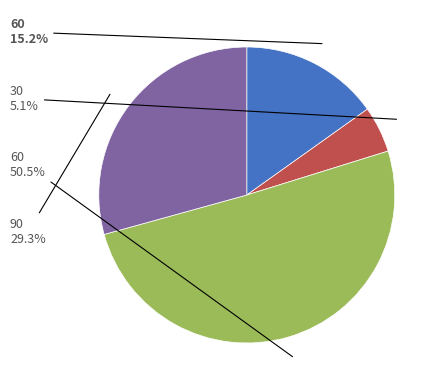

Does any single category account for the majority?

Yes